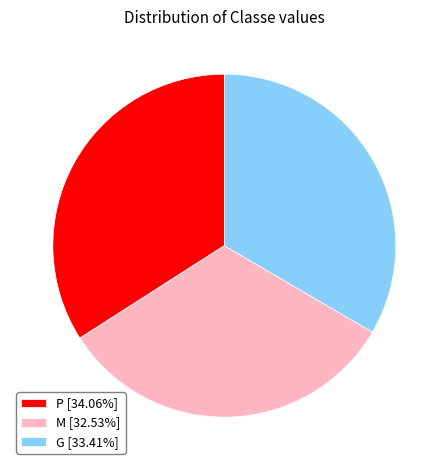

Approximately how many times larger is the value at G [33.41%] compared to M [32.53%]?

1.0